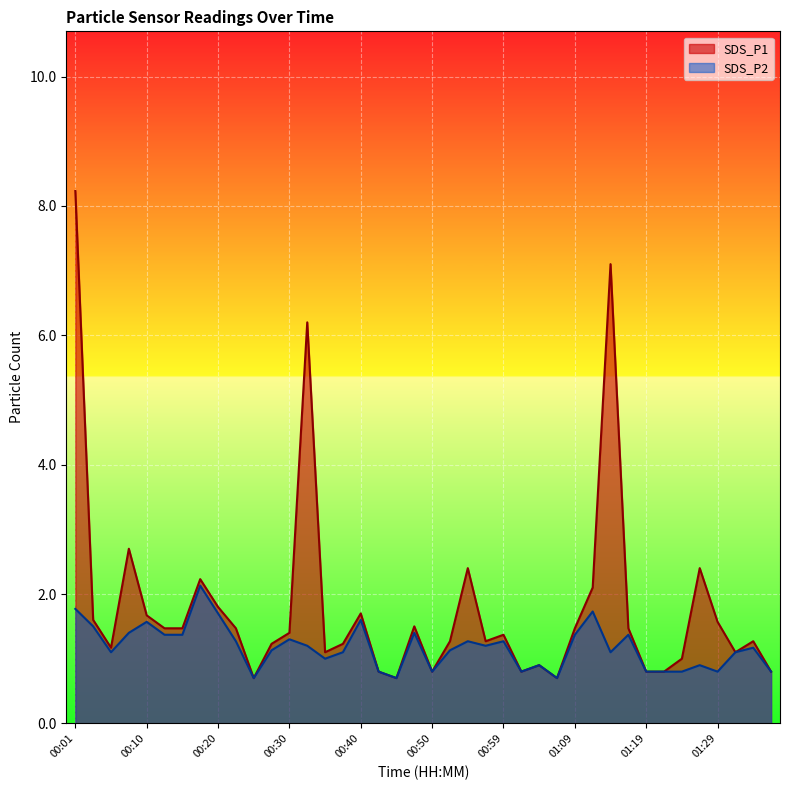

True or false: SDS_P1 has a value of 2.1 at 00:57.

False